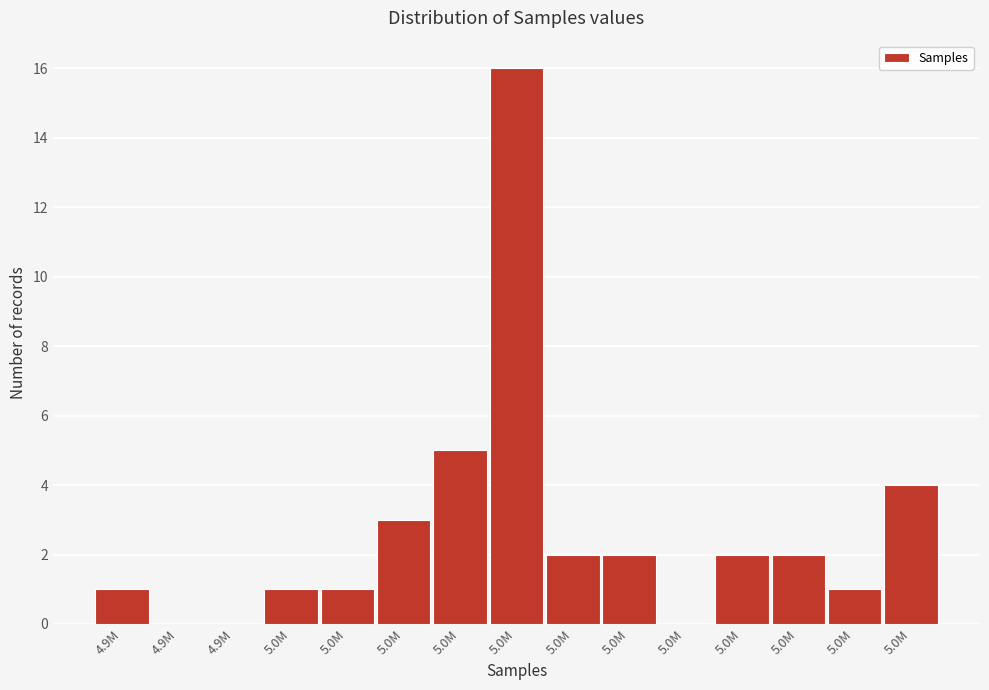

How many series are shown in this chart?

1